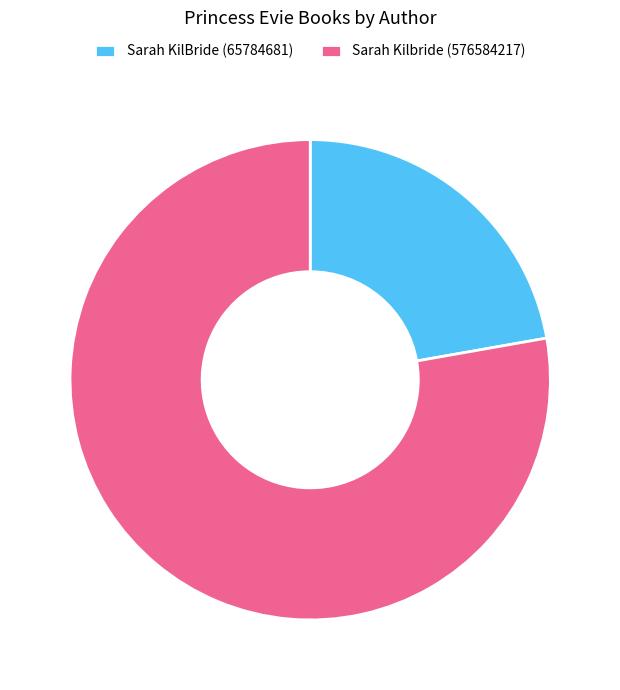

Combined, do Sarah KilBride (65784681) and Sarah Kilbride (576584217) account for over 50%?

Yes